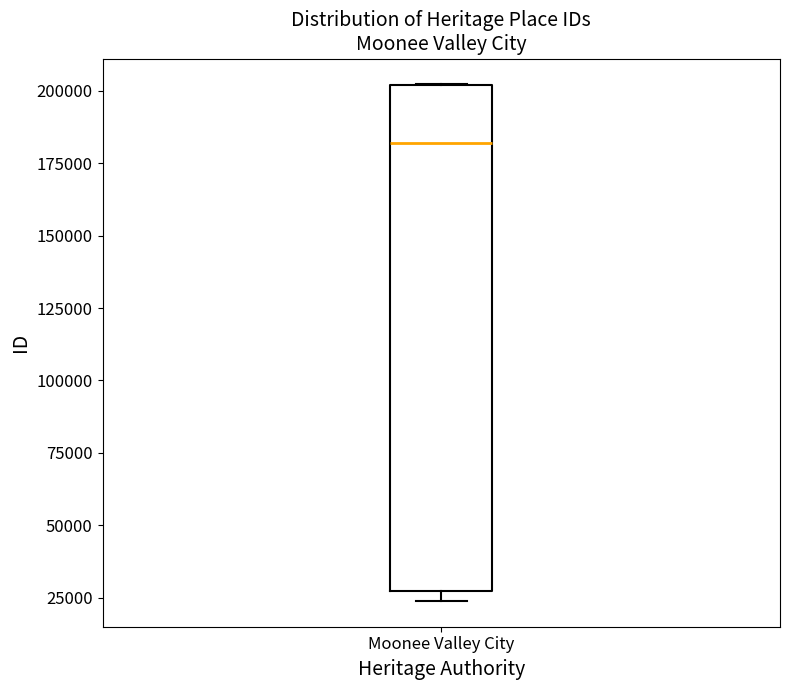

Transcribe this box plot: give where the median line is, the range the box spans, and where the two whiskers end, as read against the y-axis. The values are not printed on the chart, so give them approximately, as read against the axis.

median 180000, box 25000 to 200000, whiskers 25000 (just below the box's lower edge) to 200000